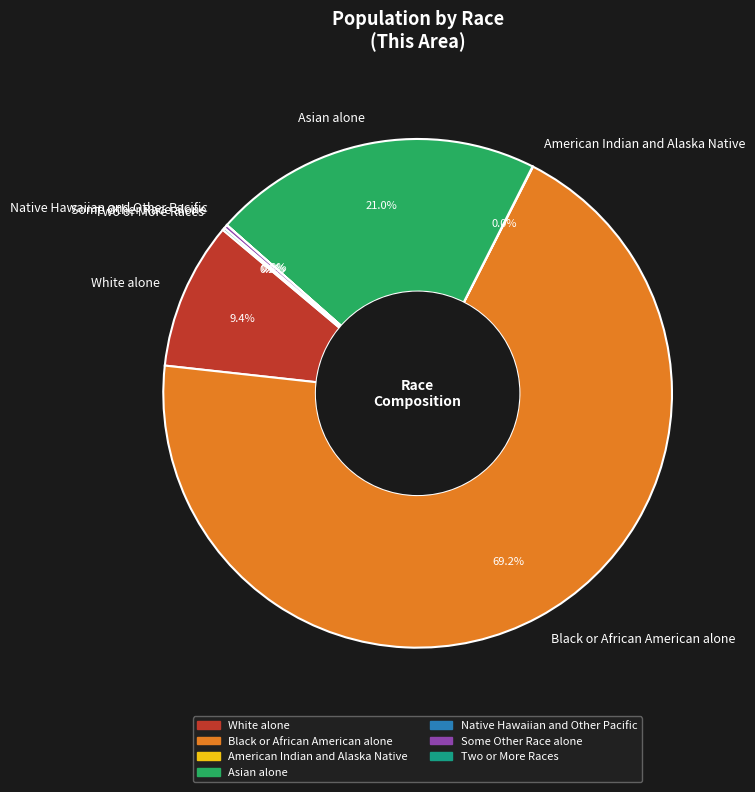

What percentage is NOT represented by White alone?

90.6%